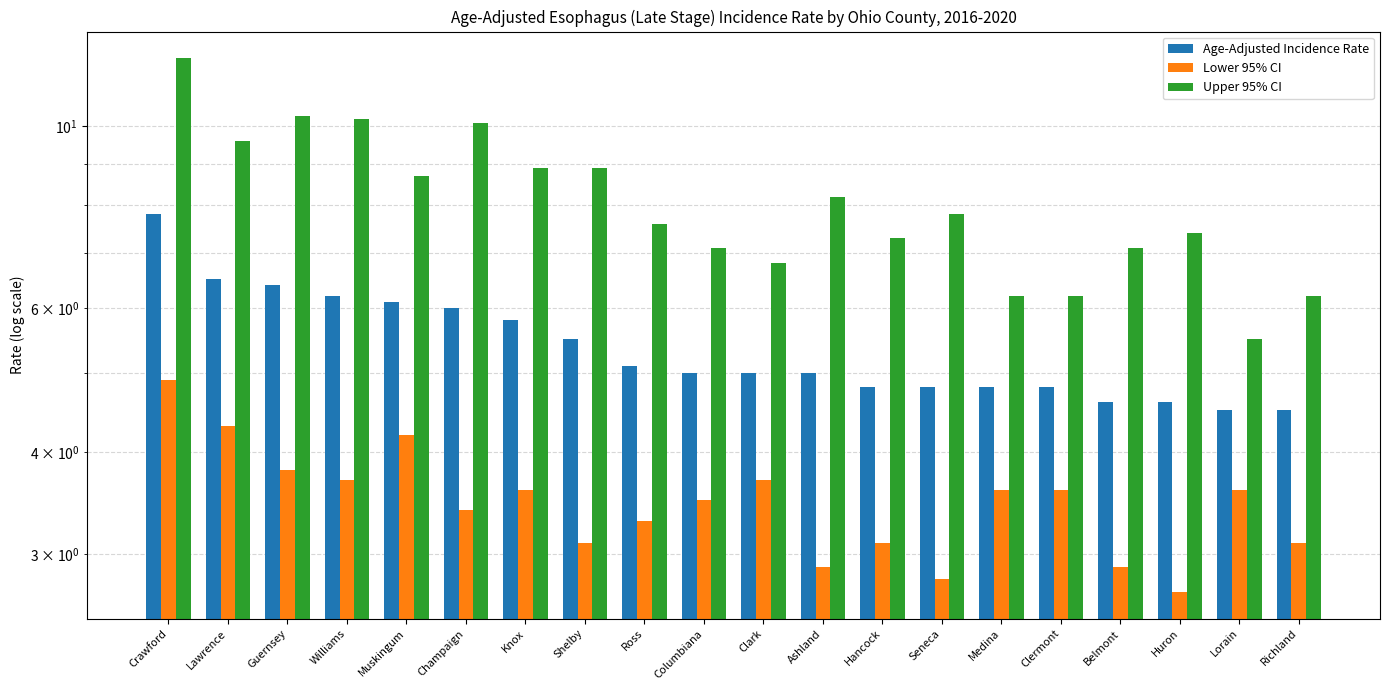

Is it true that Upper 95% CI equals 6.2 at Medina?

True